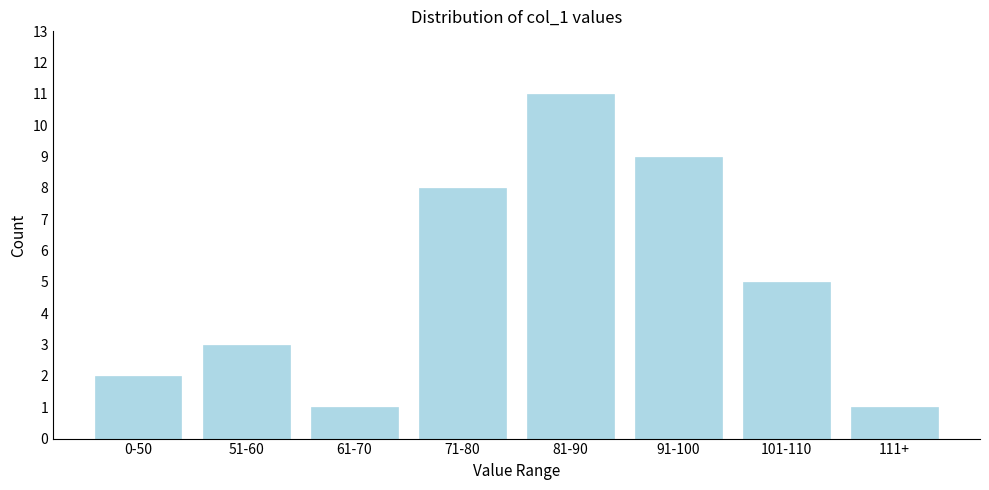

Reading left to right, transcribe all the data shown in this chart.

0-50=2	51-60=3	61-70=1	71-80=8	81-90=11	91-100=9	101-110=5	111+=1